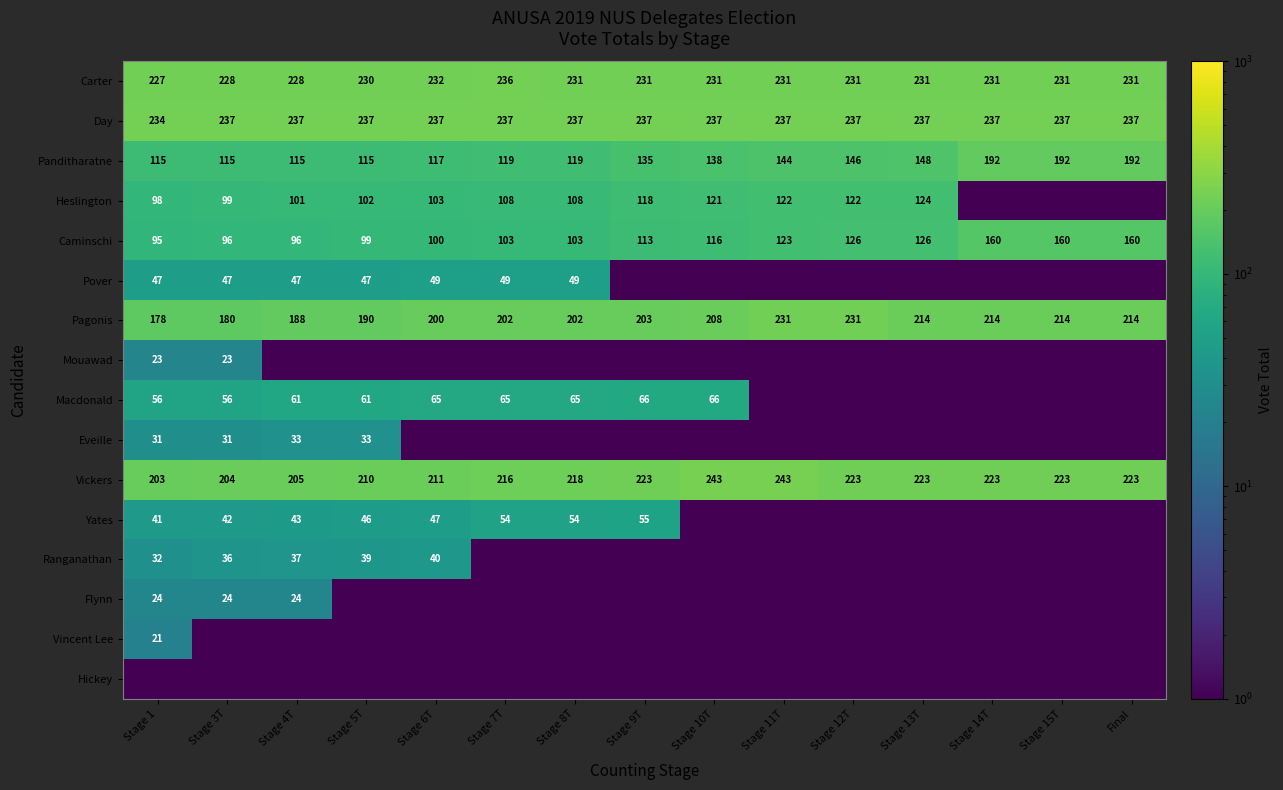

True or false: Day has a value of 237.0 at Stage 4T.

True